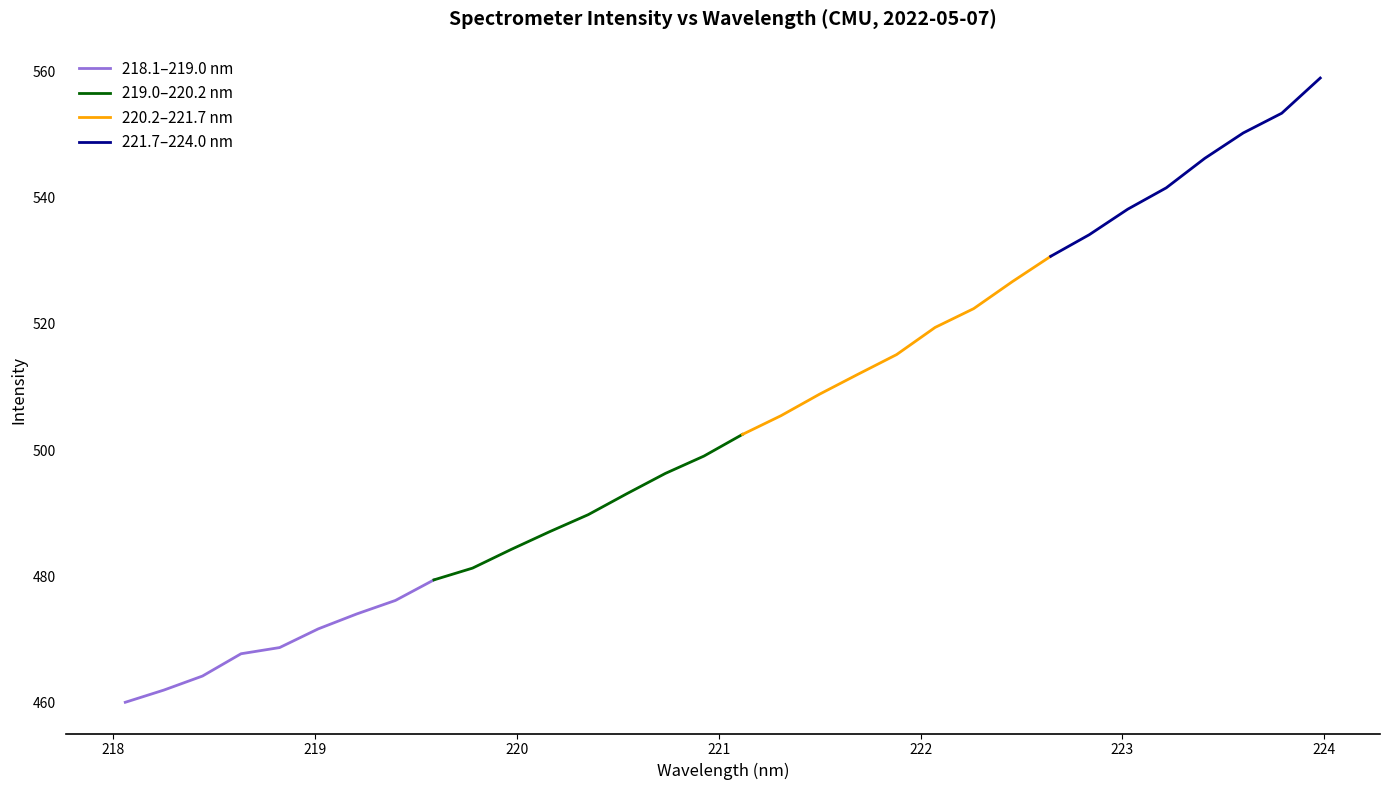

Reading left to right, what are all the values shown in this chart?

0=460.0	1=461.9	2=464.1	3=467.7	4=468.6	5=471.6	6=474.0	7=476.1	8=479.4	9=481.3	10=484.2	11=487.0	12=489.7	13=493.1	14=496.3	15=499.0	16=502.5	17=505.4	18=508.9	19=512.0	20=515.1	21=519.5	22=522.4	23=526.7	24=530.7	25=534.2	26=538.2	27=541.6	28=546.3	29=550.3	30=553.5	31=559.0